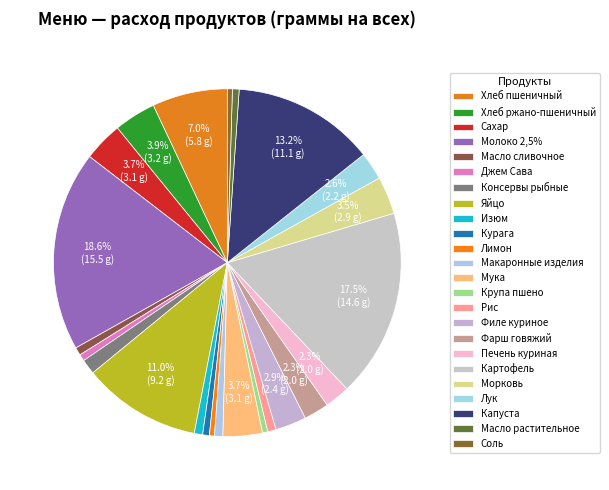

Does any single category account for the majority?

No